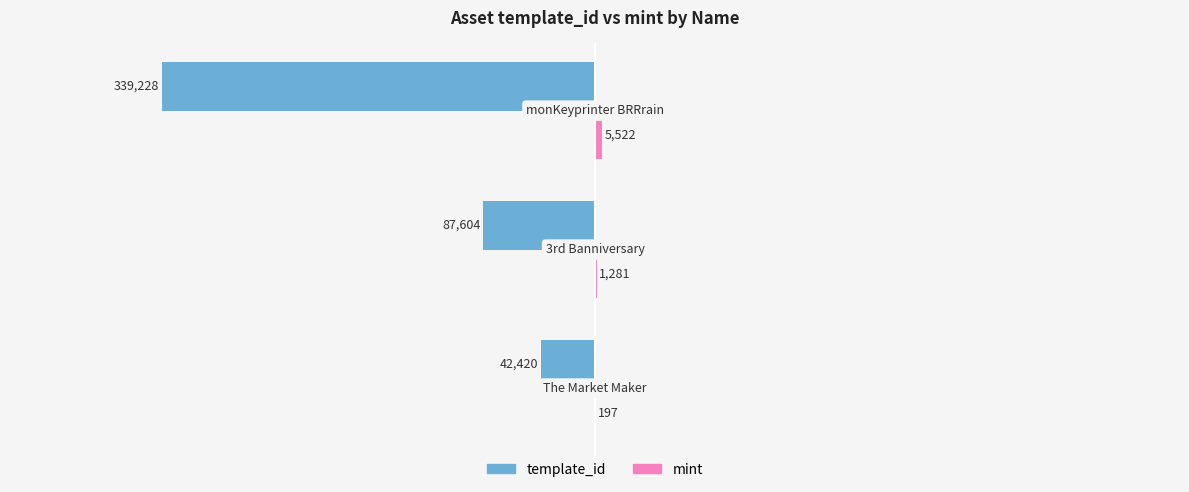

How many series are shown in this chart?

2